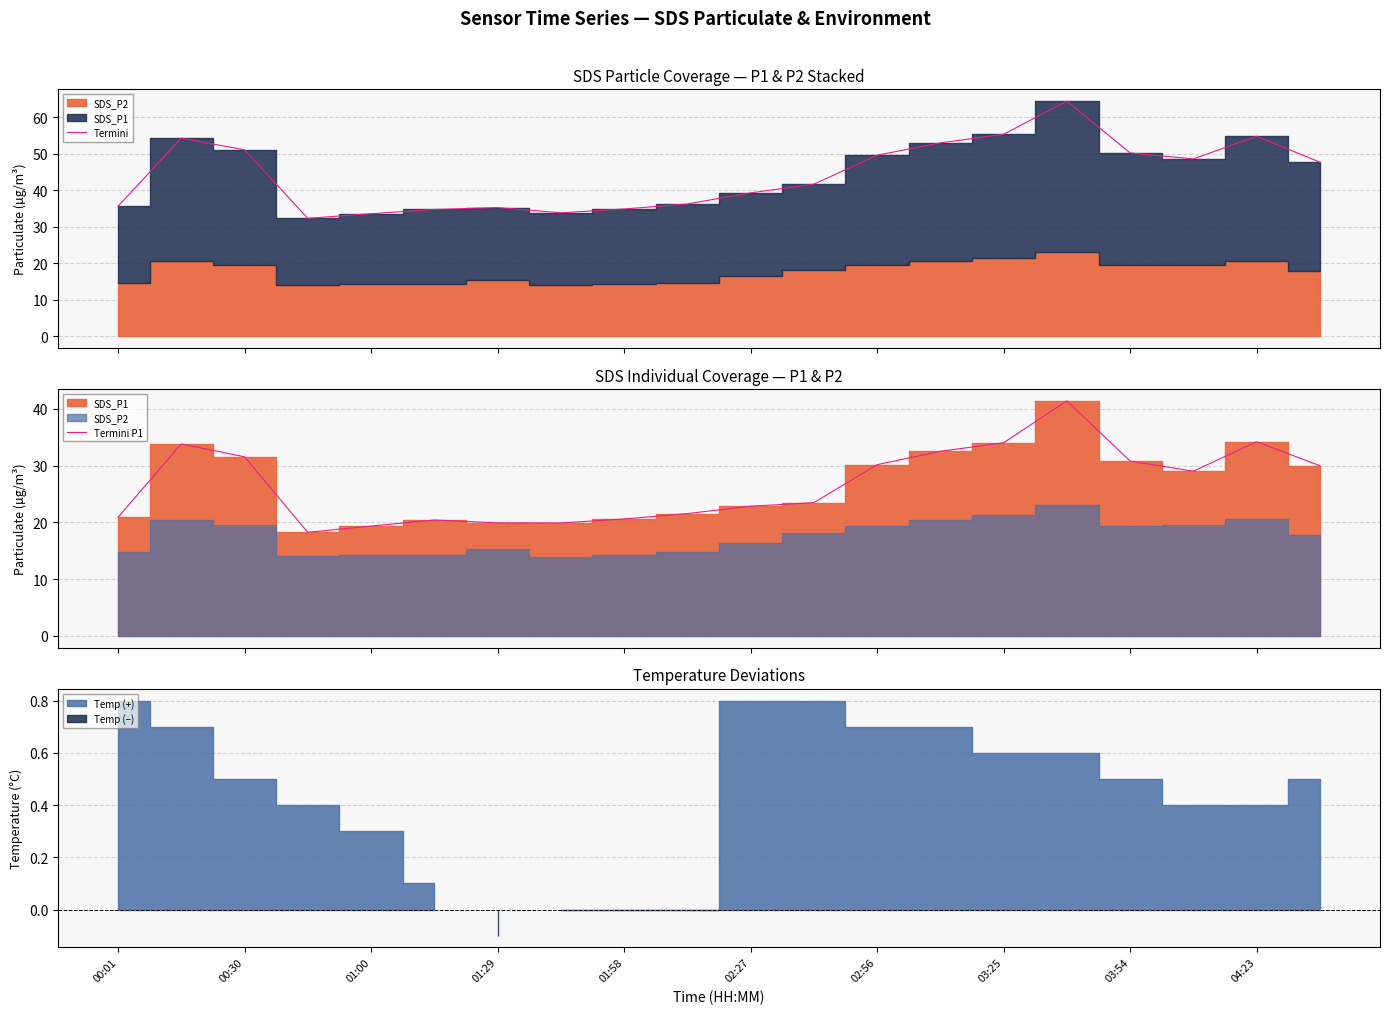

What is the lowest value of the Termini series?

32.3